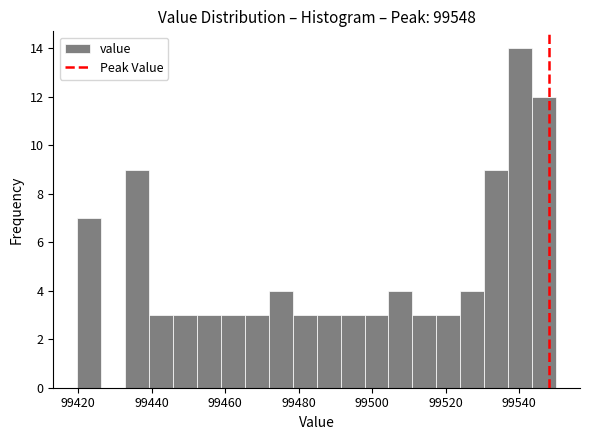

Read against the x-axis, roughly where is the centre of the tallest bar?

99540